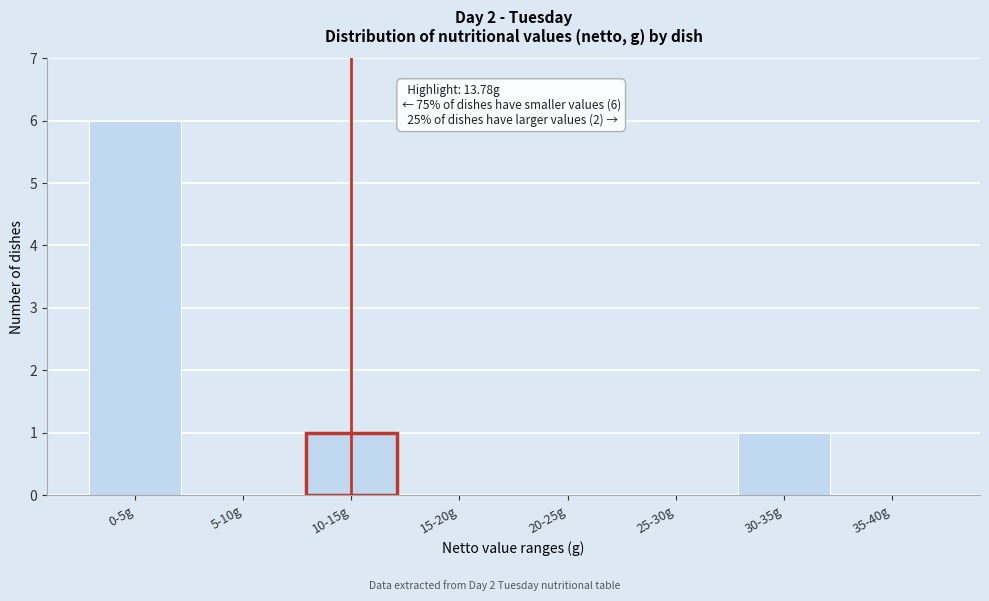

Reading right to left, list all the values displayed in this chart.

35-40g=0	30-35g=1	25-30g=0	20-25g=0	15-20g=0	10-15g=1	5-10g=0	0-5g=6